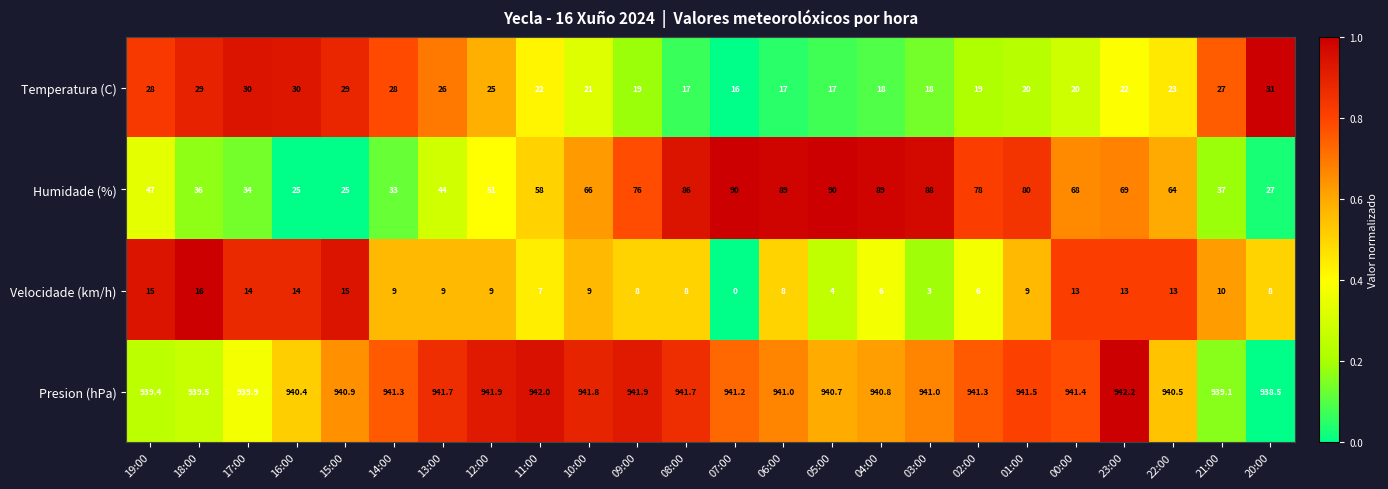

What is the spread (max minus min) of values at 13:00?

932.7